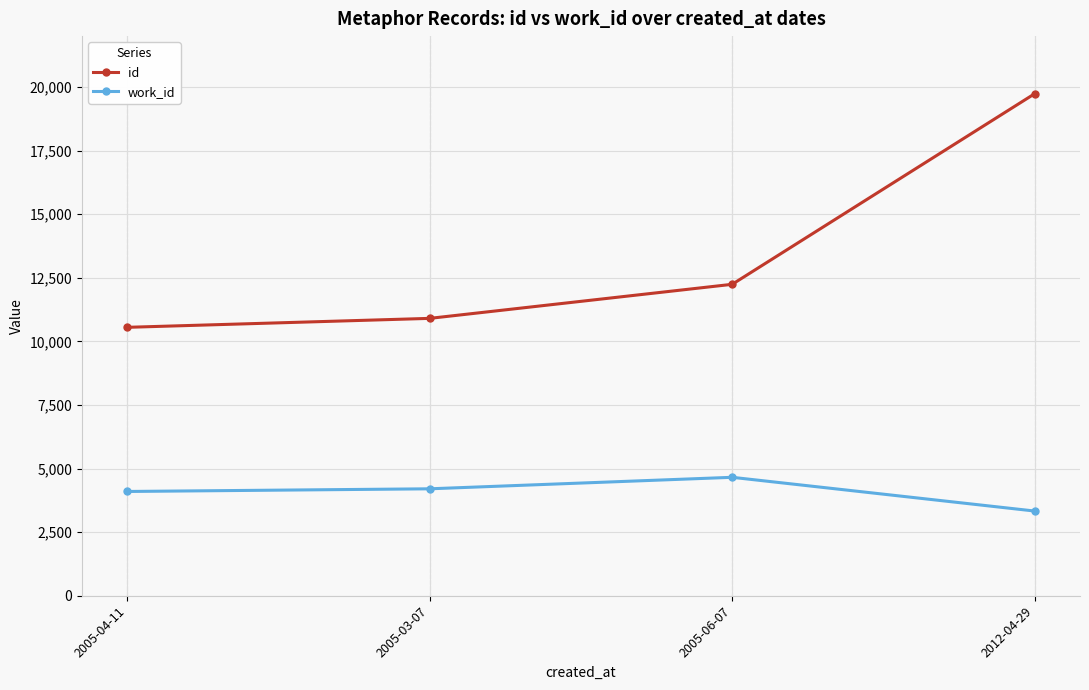

What value does the work_id series have at 2005-04-11?

4099